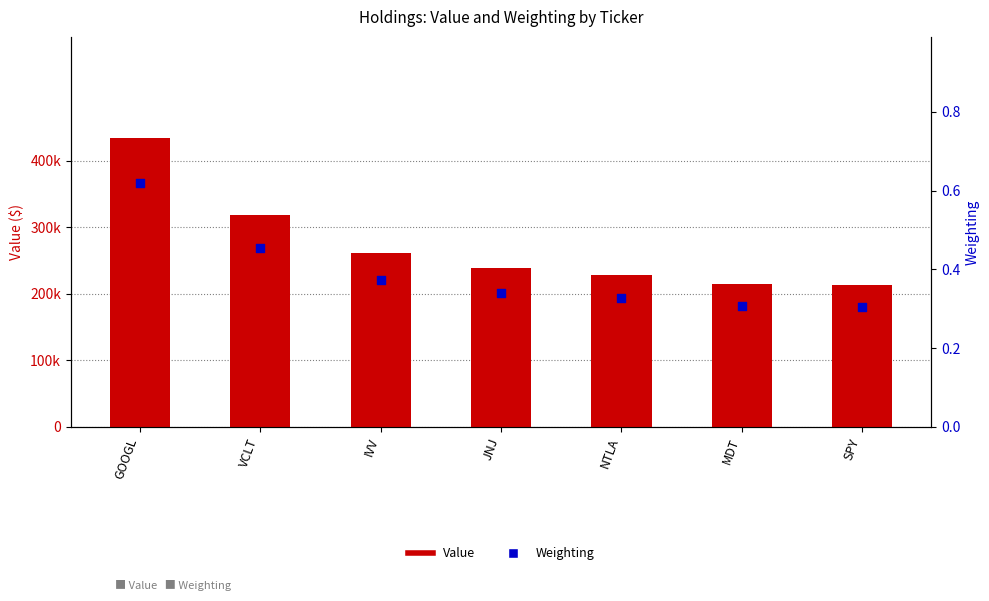

At which category is the sum across all series the highest?

GOOGL